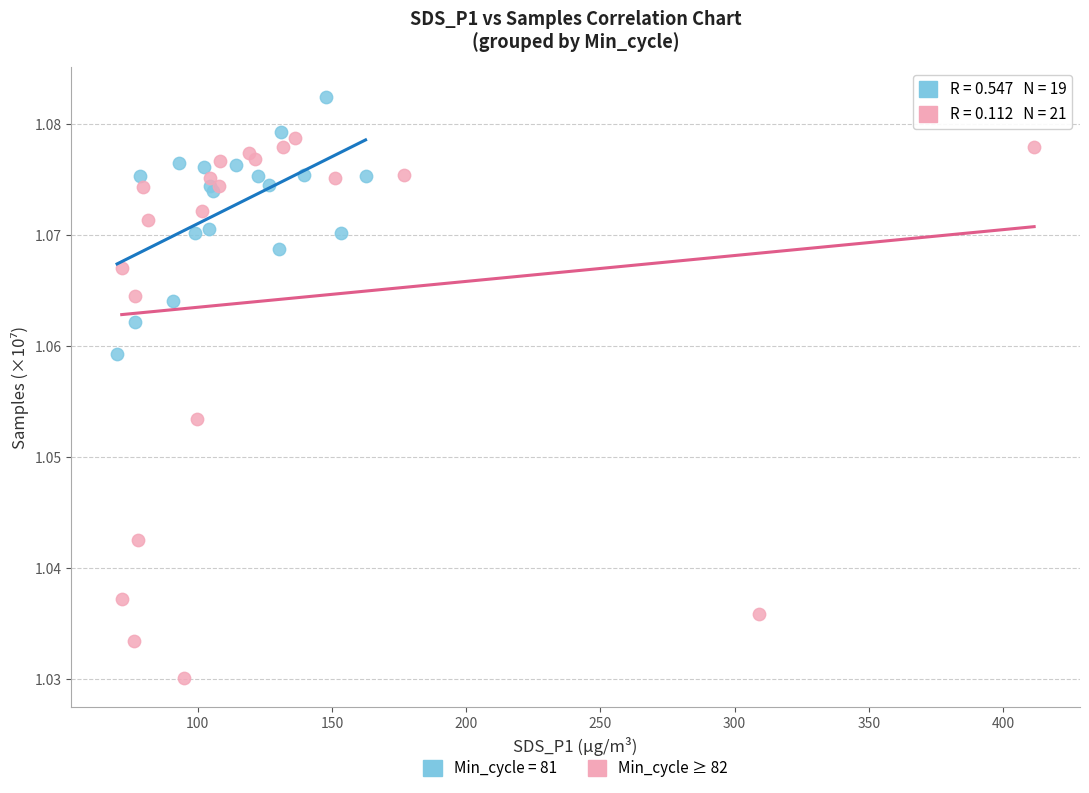

Which series reaches the minimum Y coordinate?

Min_cycle ≥ 82